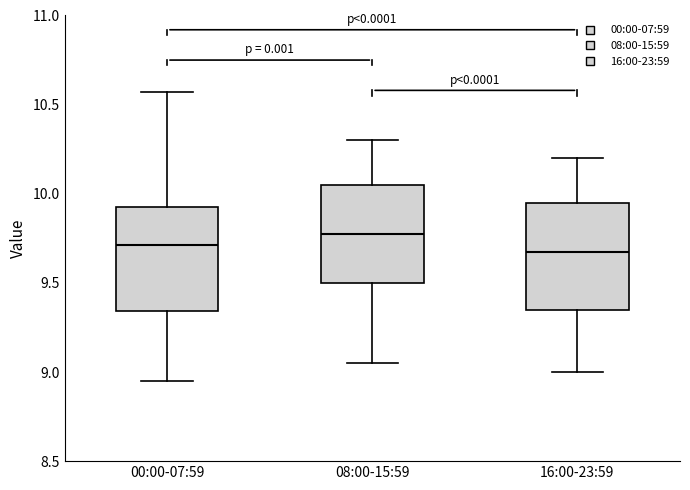

Reading left to right, transcribe this box plot: for each box, give where its median line is, the range the box spans, and where its two whiskers end, as read against the y-axis. The values are not printed on the chart, so give them approximately, as read against the axis.

00:00-07:59: median 9.70, box 9.35 to 9.95, whiskers 8.95 to 10.55
08:00-15:59: median 9.80, box 9.50 to 10.05, whiskers 9.05 to 10.30
16:00-23:59: median 9.70, box 9.35 to 9.95, whiskers 9.00 to 10.20